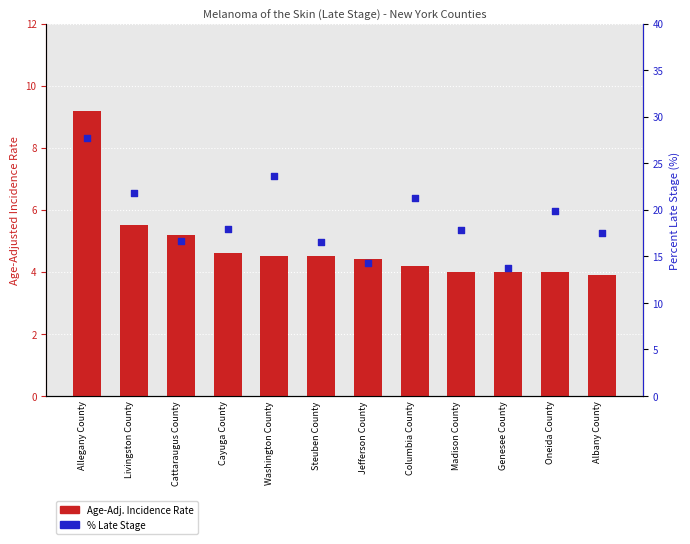

Which series has the largest total across all categories?

% Late Stage